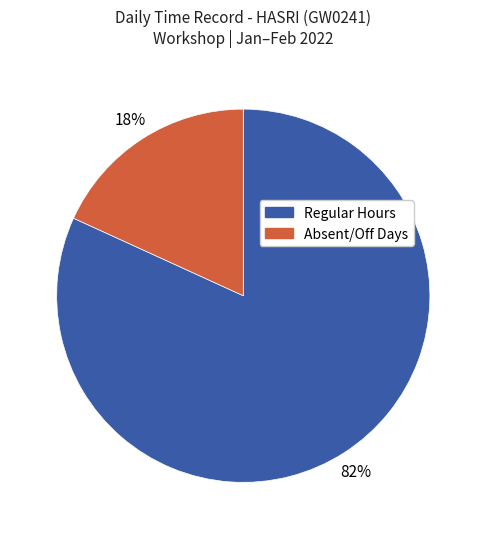

Is there any slice that represents more than half of the pie?

Yes